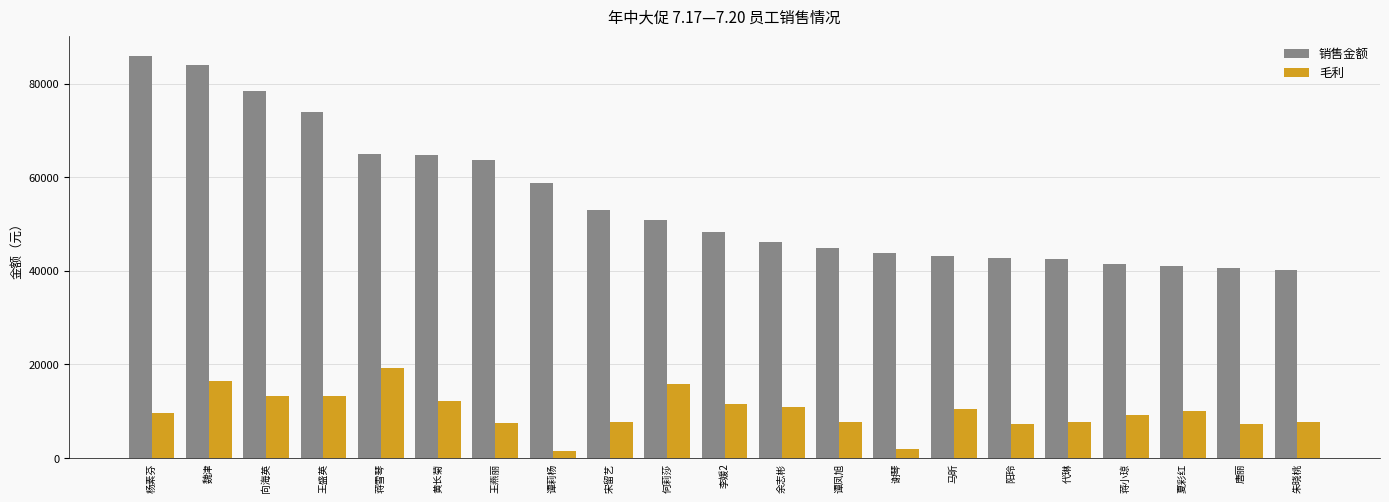

The 销售金额 series shows 63799.0 at 王燕丽. True or false?

True